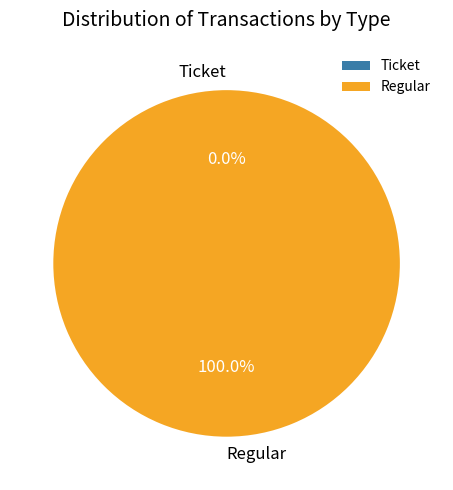

Which category has the smallest portion of the pie?

Ticket